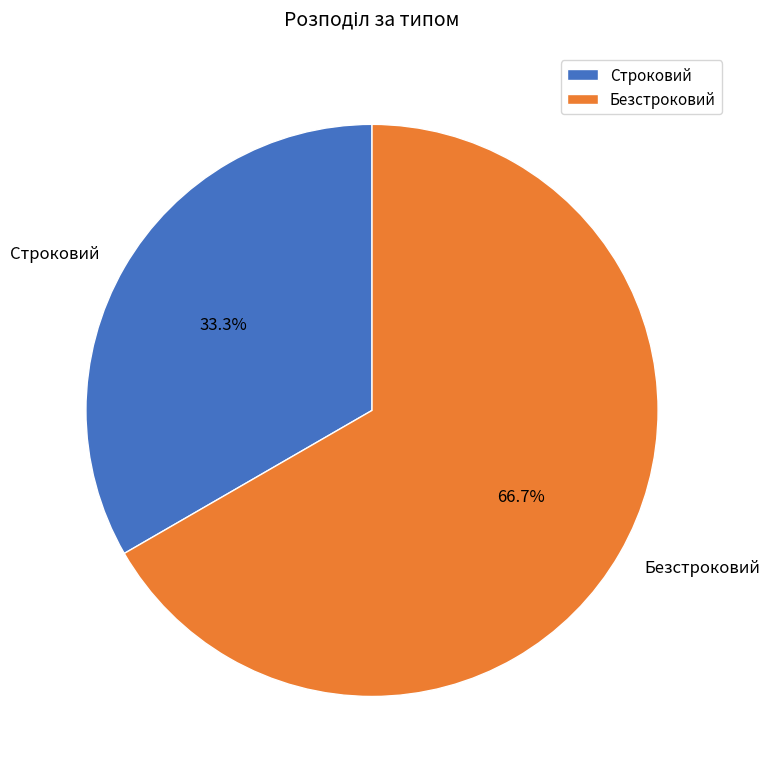

To the nearest percent, what portion does Безстроковий represent?

67%